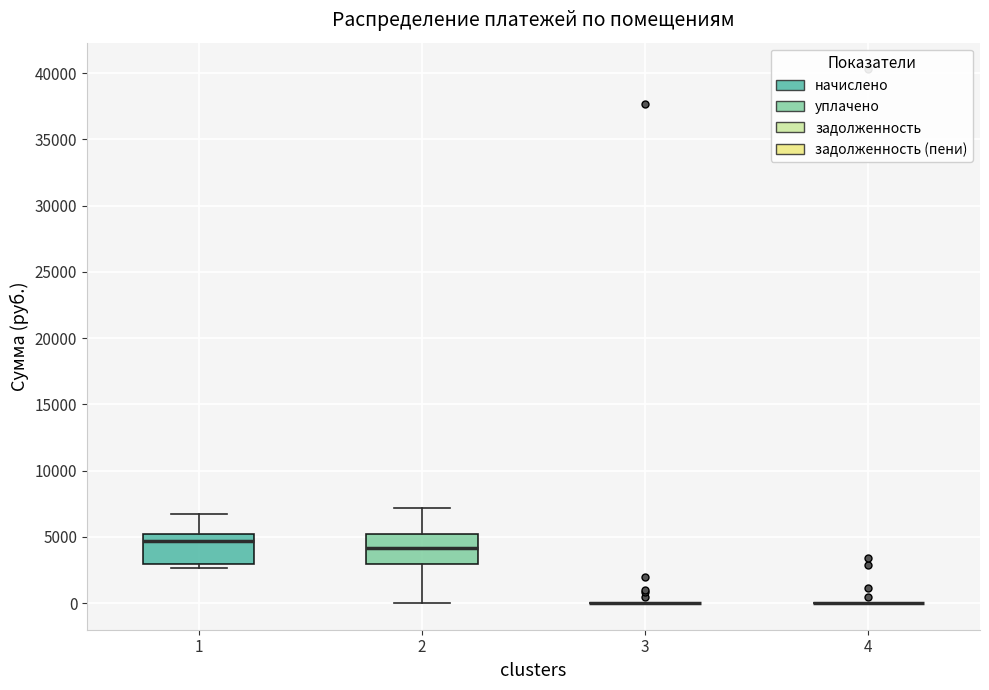

Where is the upper edge of the box at x = 2 on the y-axis? The values are not printed on the chart, so give them approximately, as read against the axis.

5000